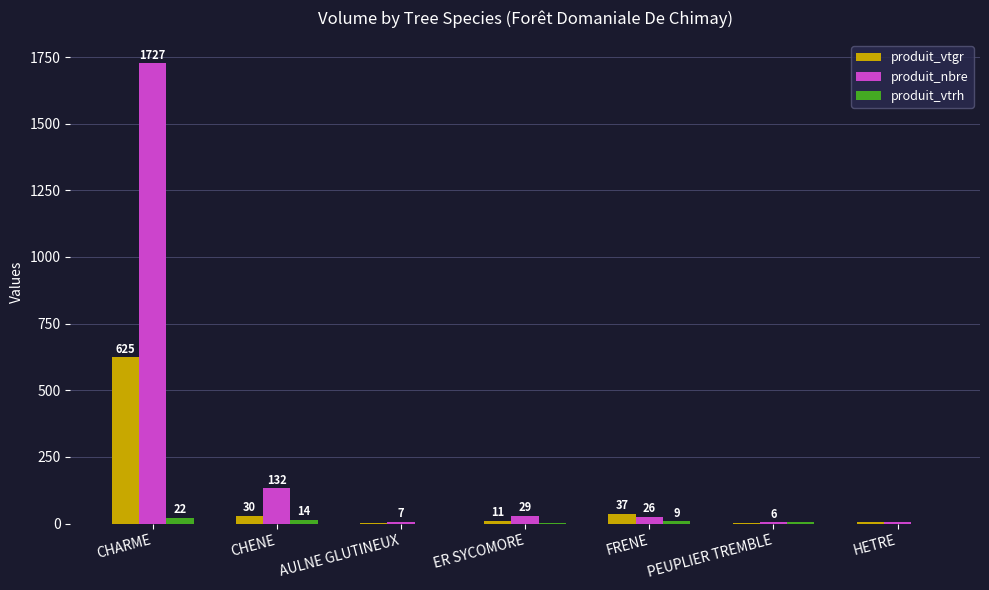

What are all the series names shown in the legend?

produit_vtgr, produit_nbre, produit_vtrh